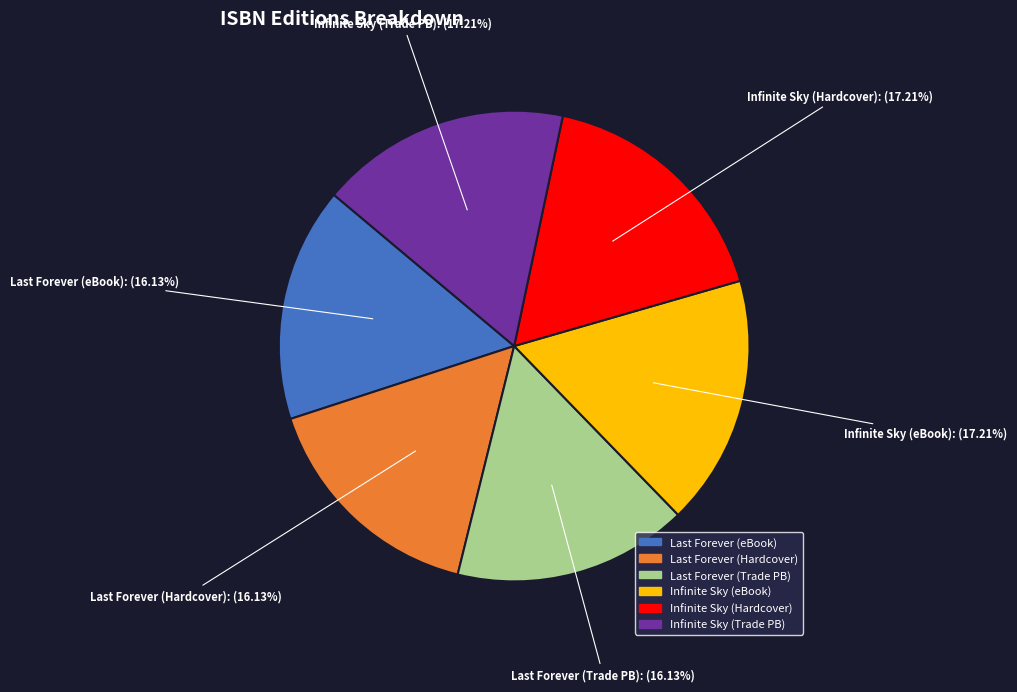

To the nearest percent, what is the average slice percentage?

17%